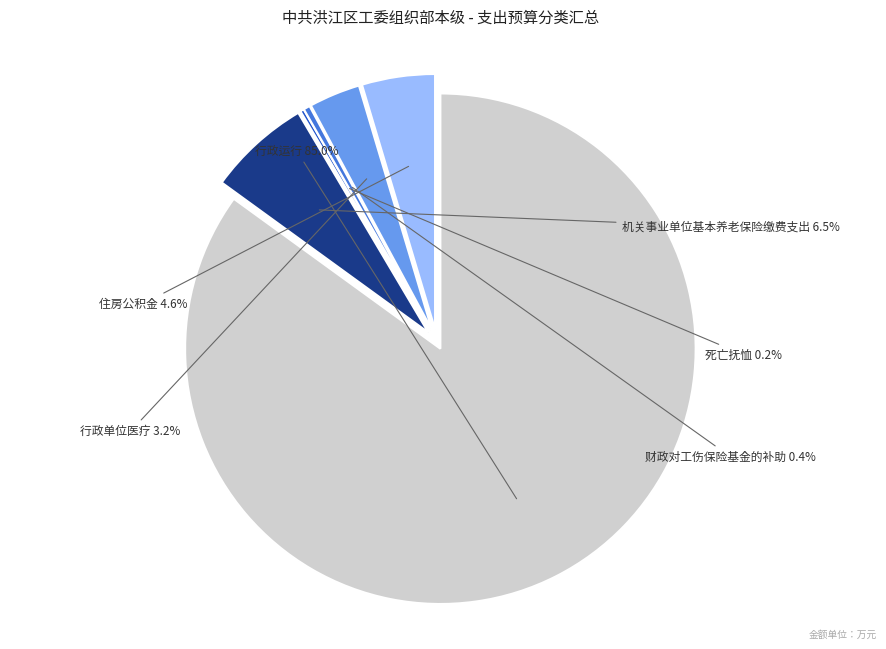

Is there a majority slice in this chart?

Yes